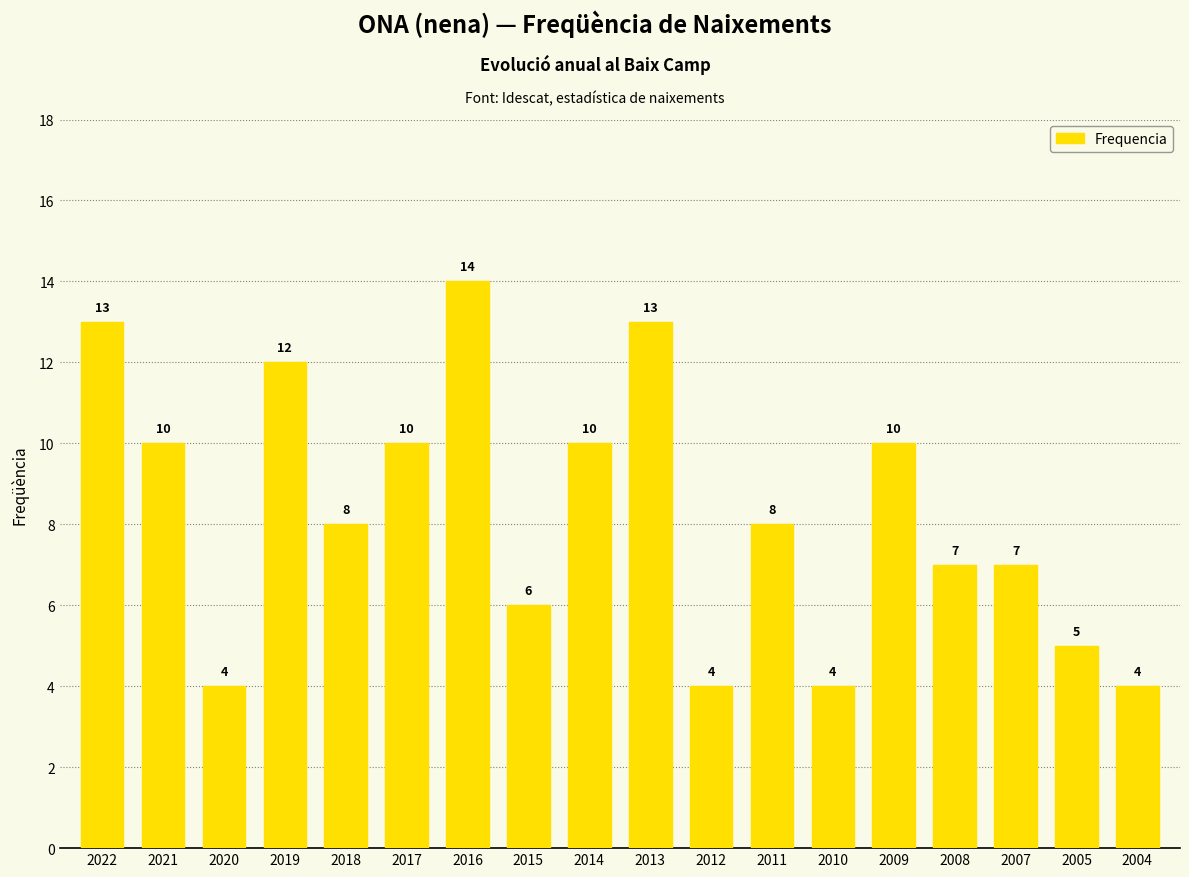

Approximately how many times larger is the value at 2018 compared to 2021?

0.8